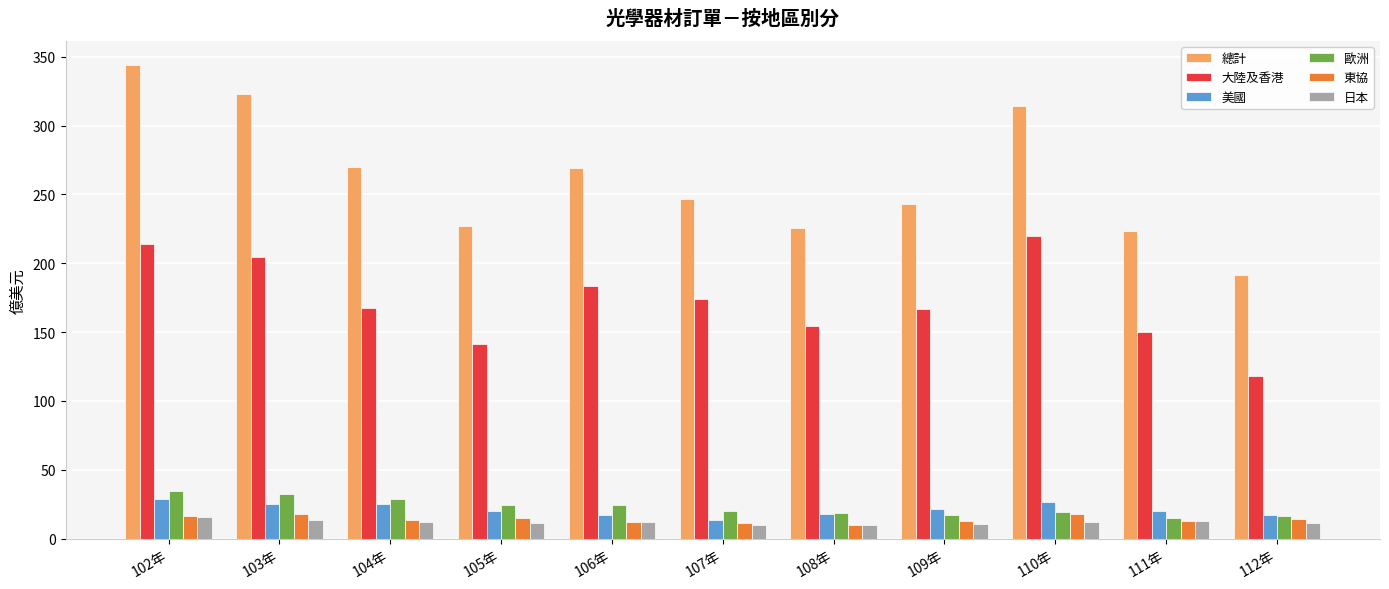

How many categories are shown in the chart?

11